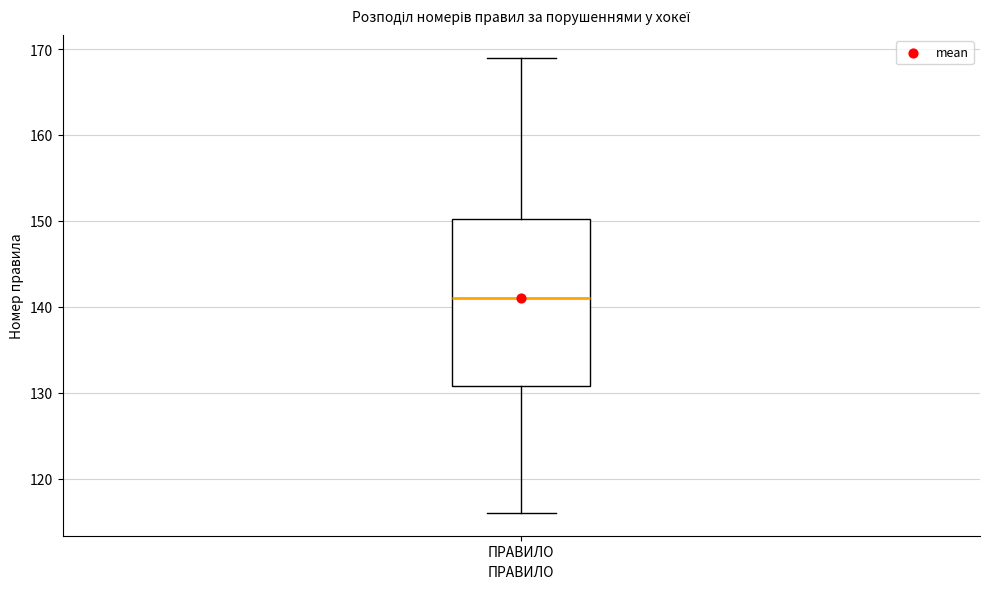

Where does the upper whisker of the box for ПРАВИЛО end on the y-axis? The values are not printed on the chart, so give them approximately, as read against the axis.

169